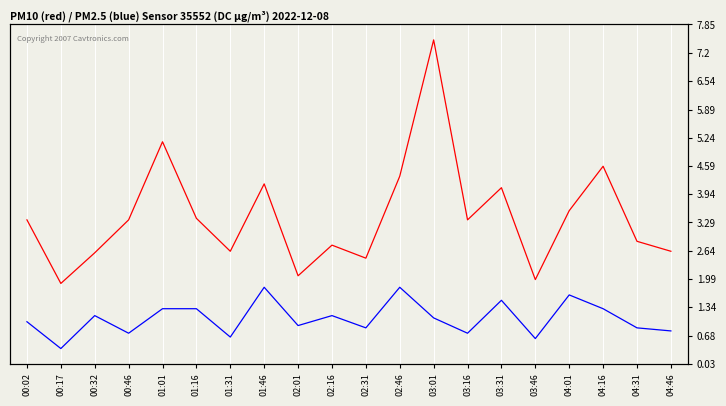

The value of P2 (PM2.5) at 00:17 is 1.9. True or false?

True